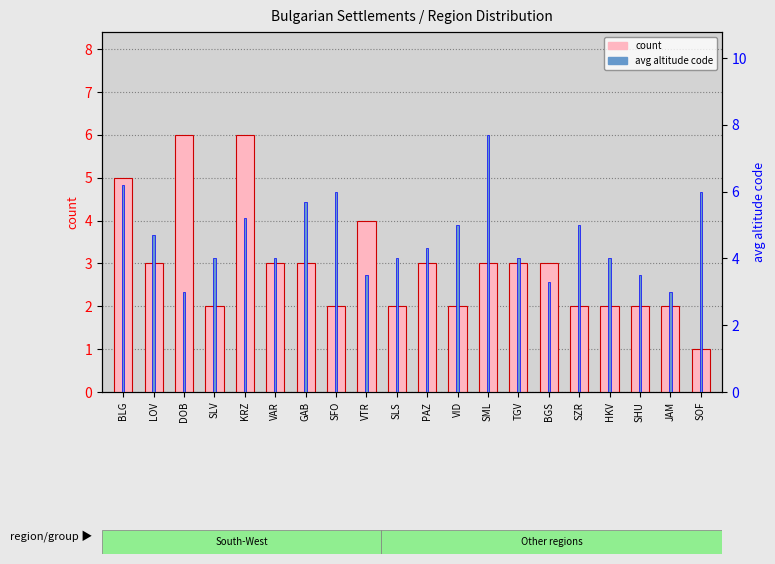

How many values in the count series exceed 3?

4